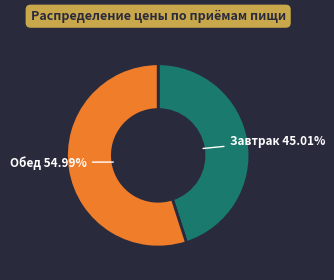

Is Завтрак the majority of the pie?

No